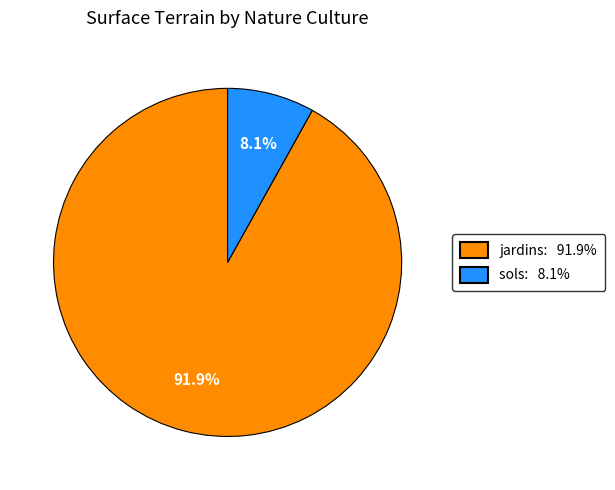

What percentage do jardins and sols together represent?

100.0%